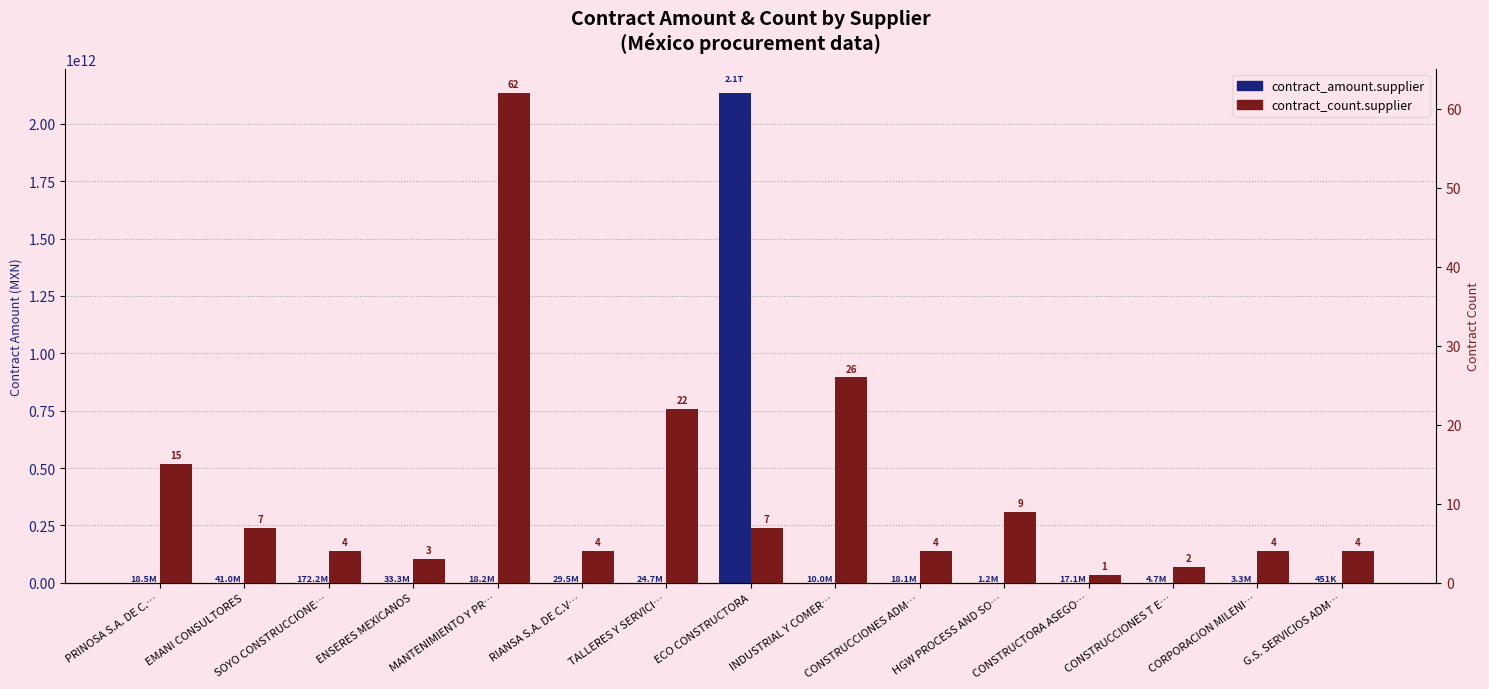

Is it true that contract_count.supplier equals 6.7 at CORPORACION MILENI…?

False